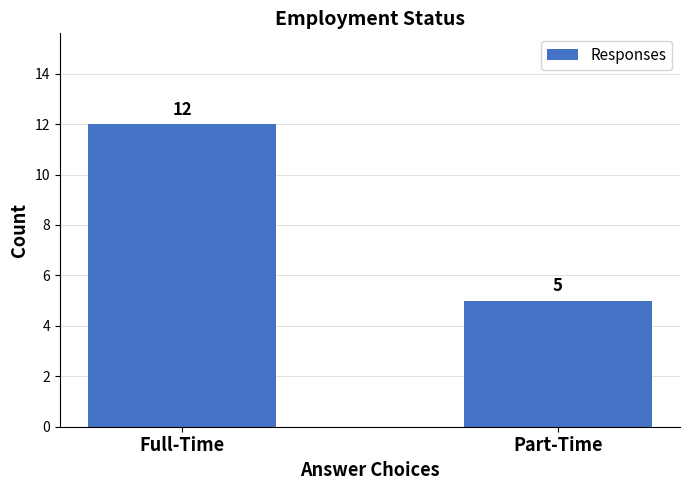

How many series are shown in this chart?

1